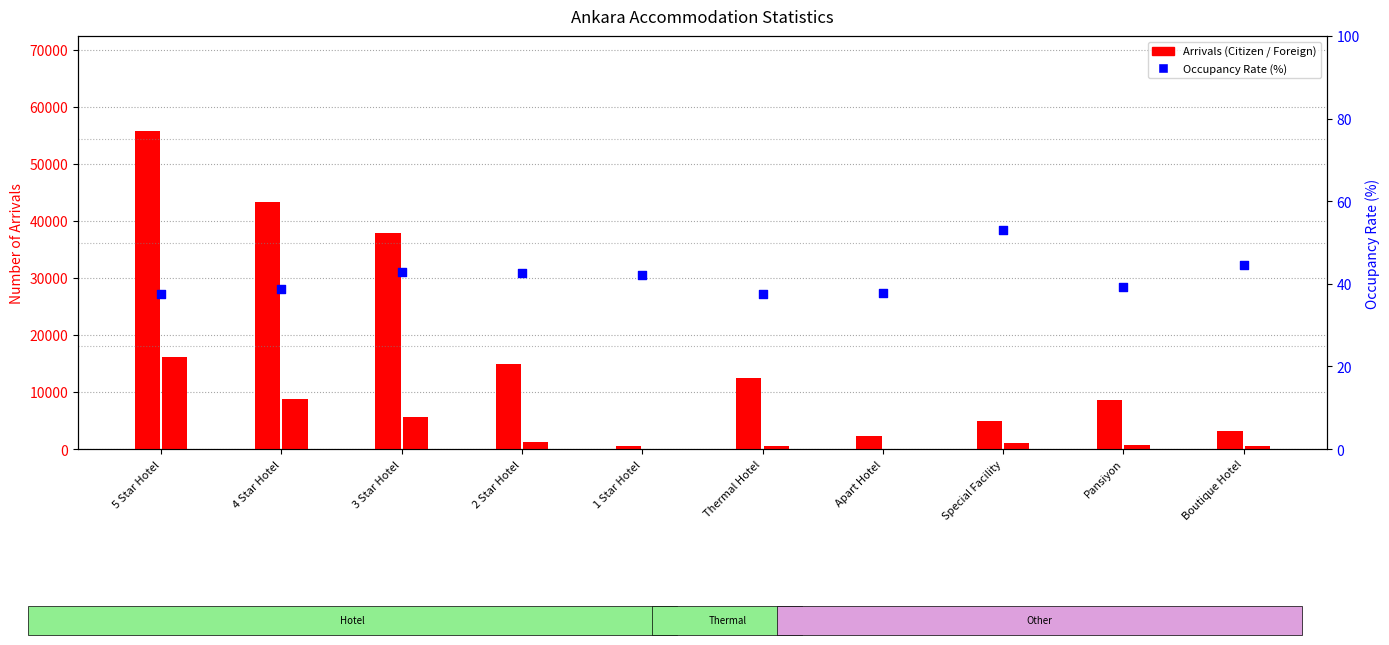

At how many categories does at least one series exceed 37363?

3